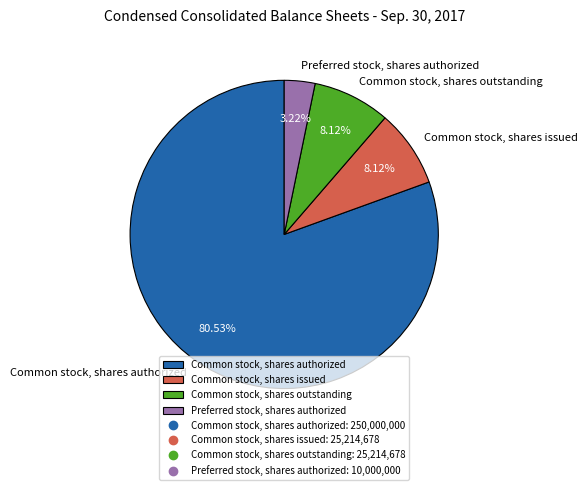

How much of the chart is everything except Common stock, shares authorized?

19.5%